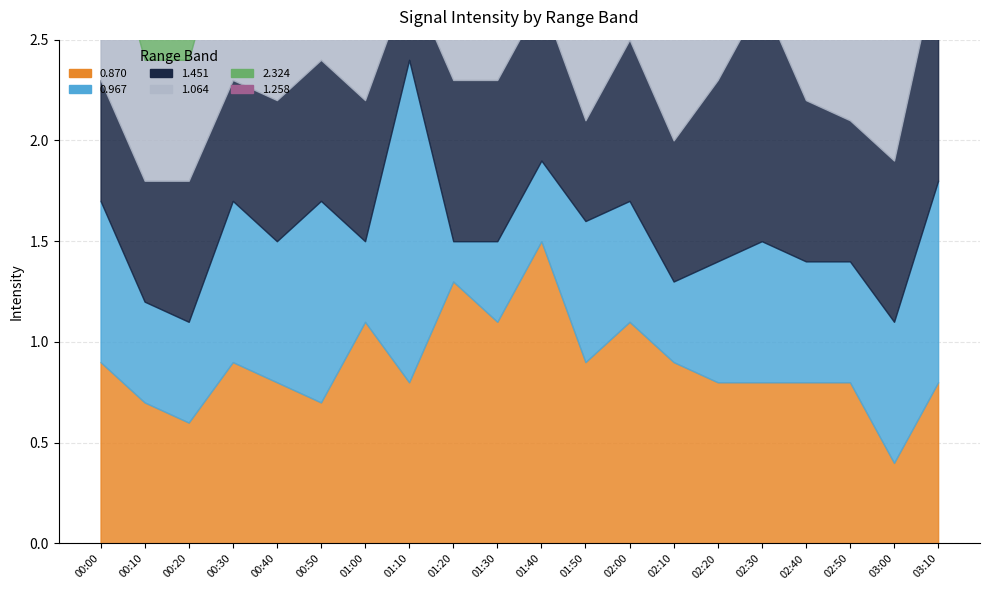

Is it true that 1.258 equals 1.3 at 02:40?

False